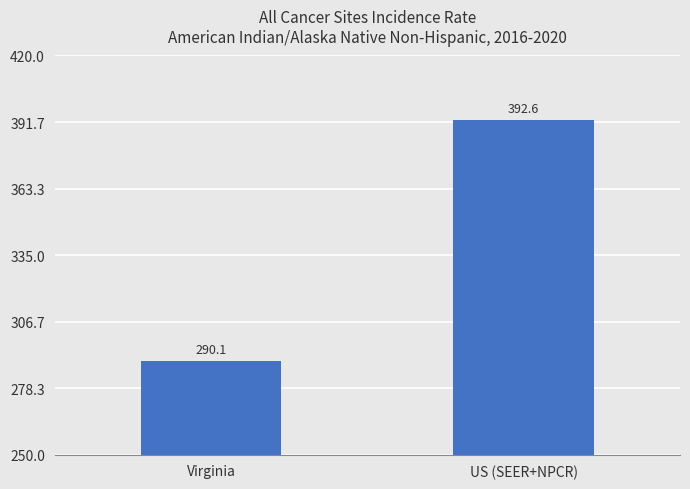

List the labels in order of value, largest first.

US (SEER+NPCR), Virginia